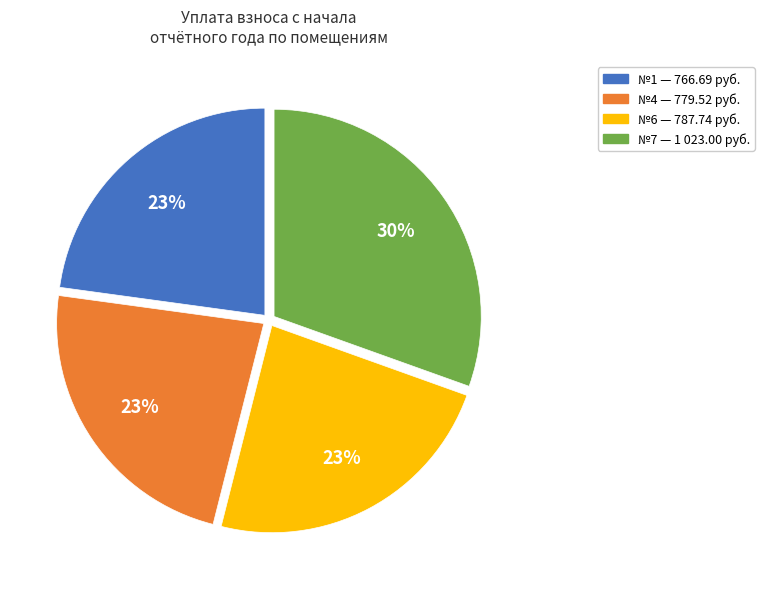

Does any single category account for the majority?

No